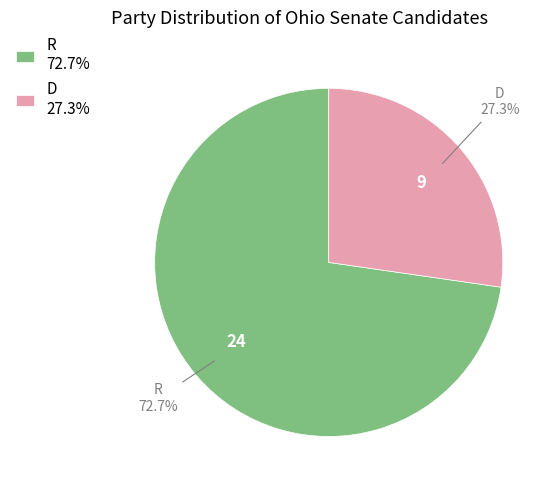

Is there any slice that represents more than half of the pie?

Yes